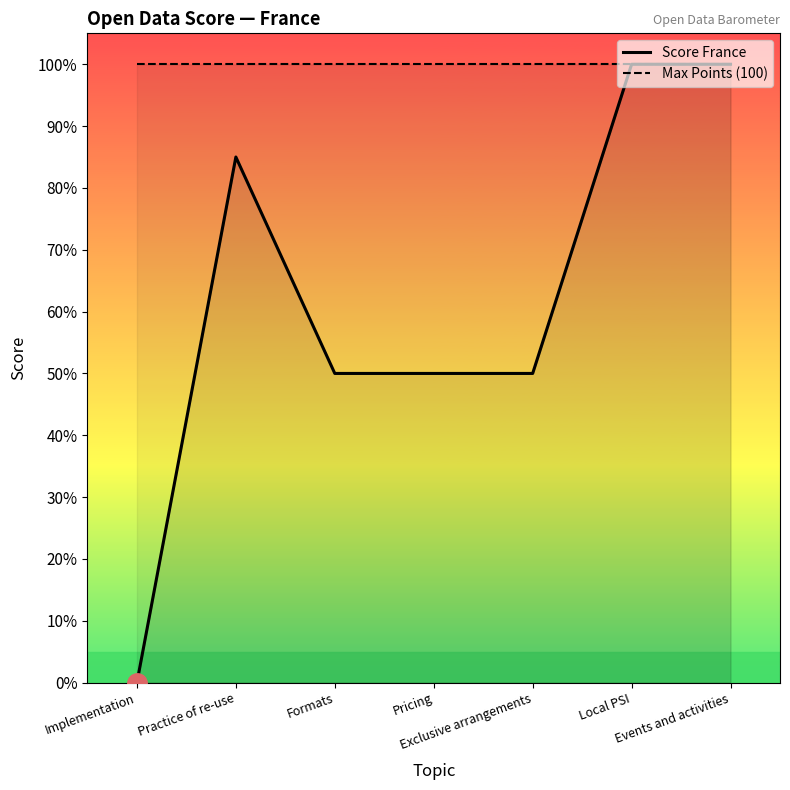

List the series in order of their peak value, lowest first.

Score France, Max Points (100)